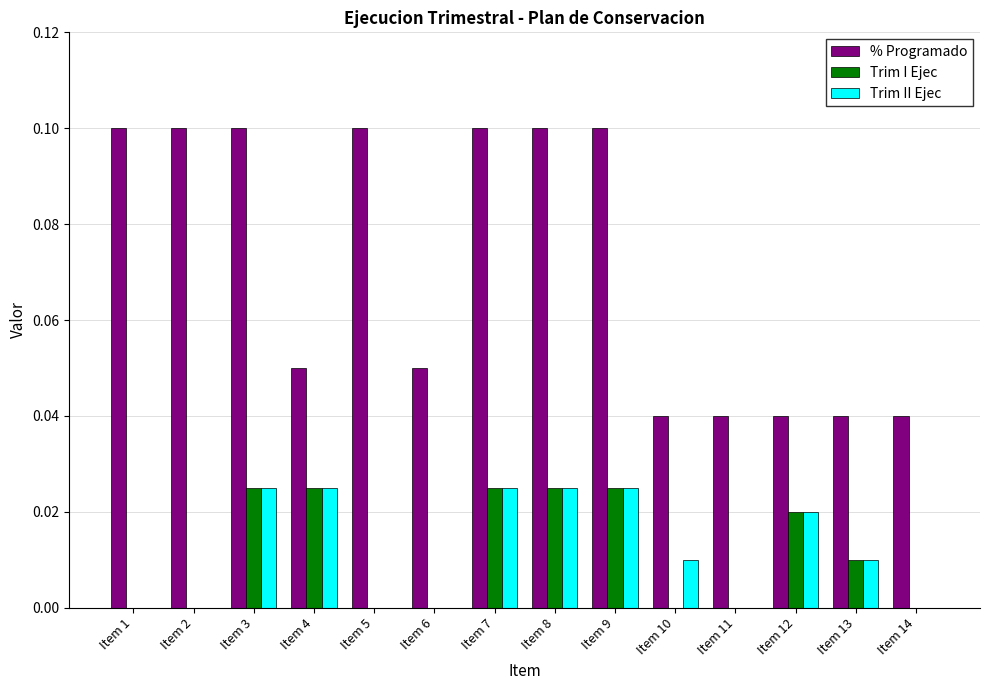

Between Item 7 and Item 13, which series saw the biggest shift?

% Programado